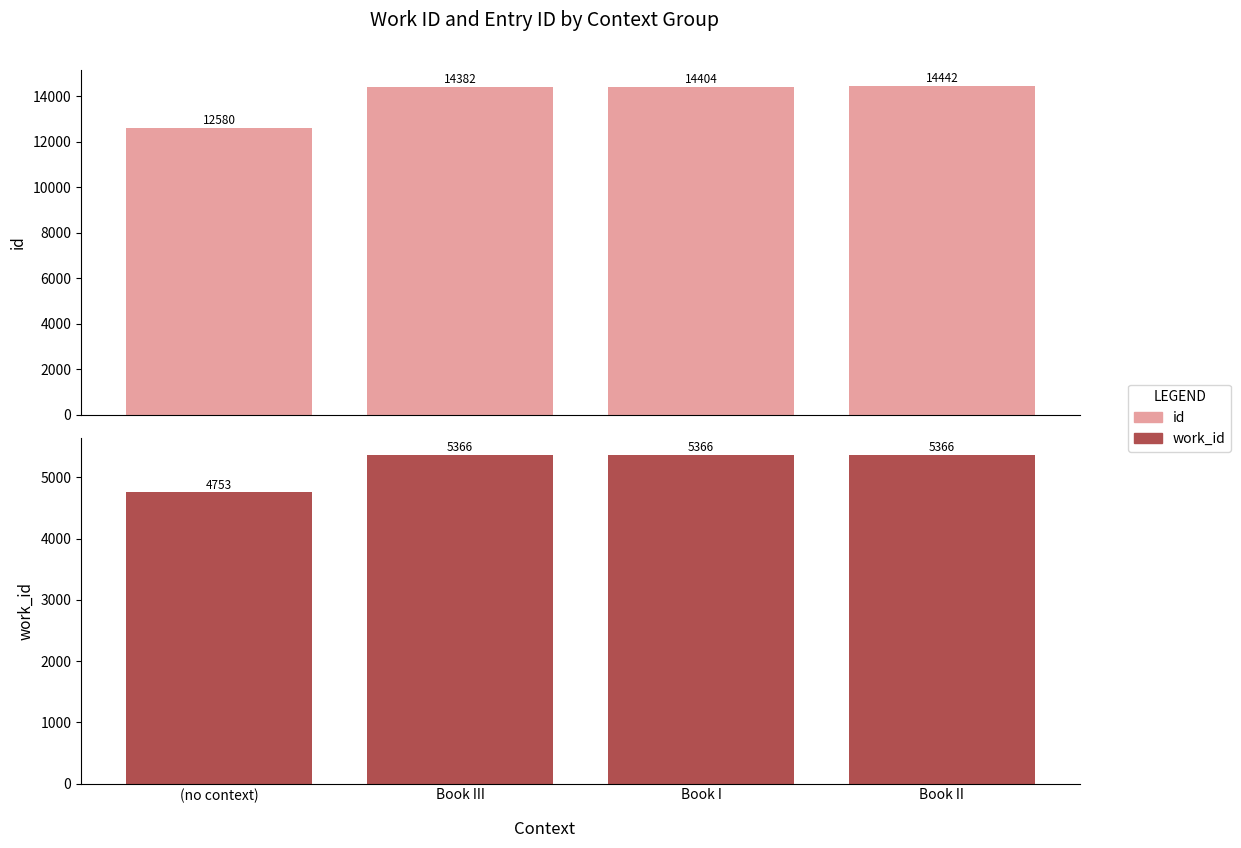

Which category has the highest value across all series?

Book II